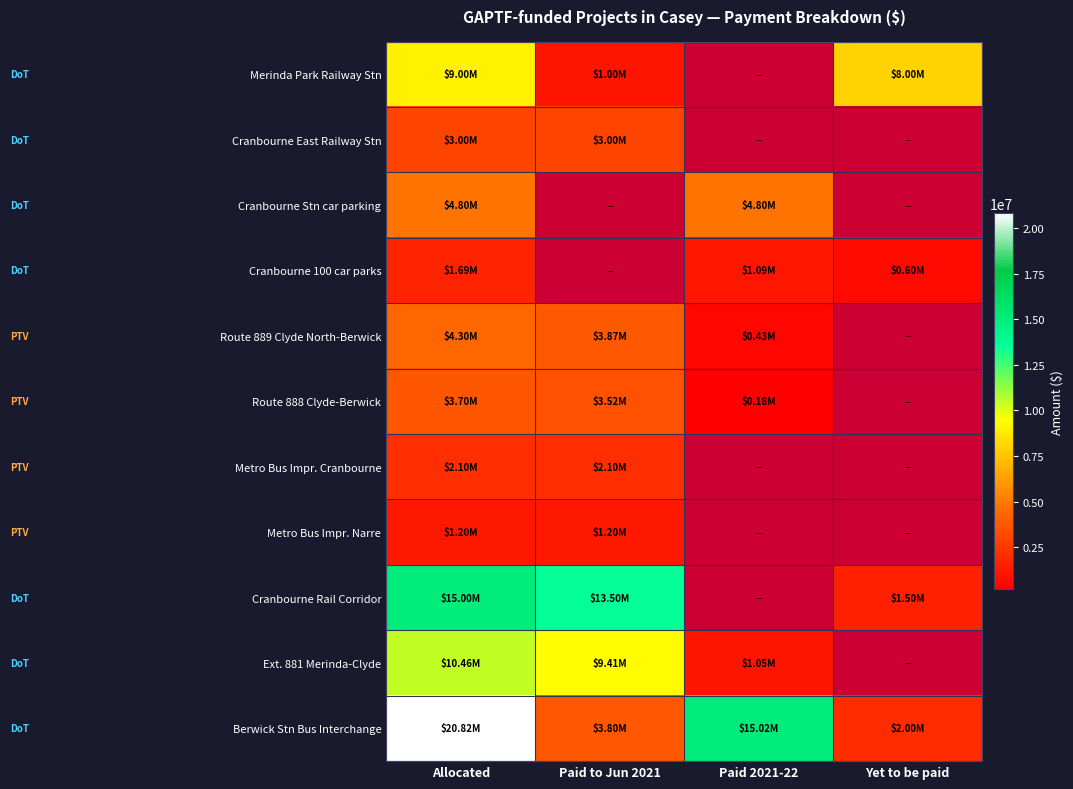

Is the value of Cranbourne Rail Corridor at Paid 2021-22 greater than the value of Berwick Stn Bus Interchange at Paid 2021-22?

No